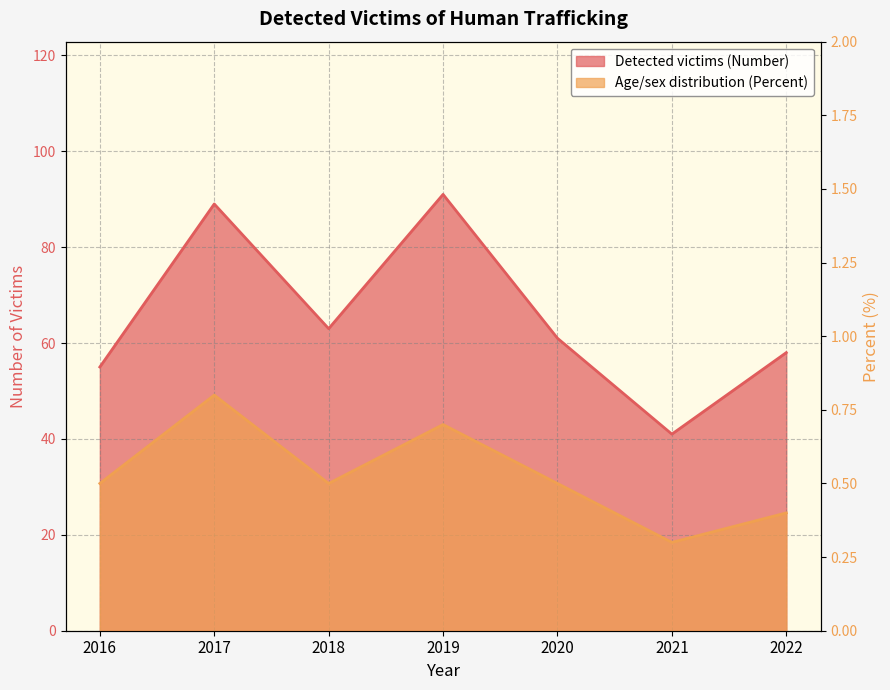

At which category does Detected victims (Number) reach its first local peak?

2017